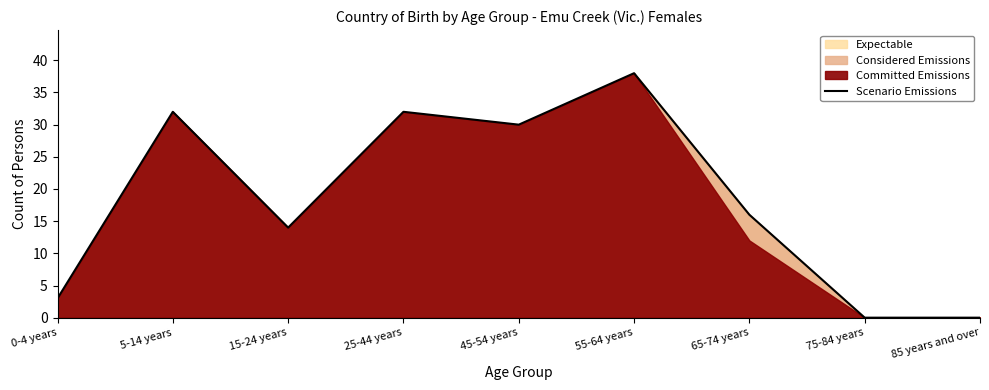

What is the difference between the values at 65-74 years and 25-44 years?

16